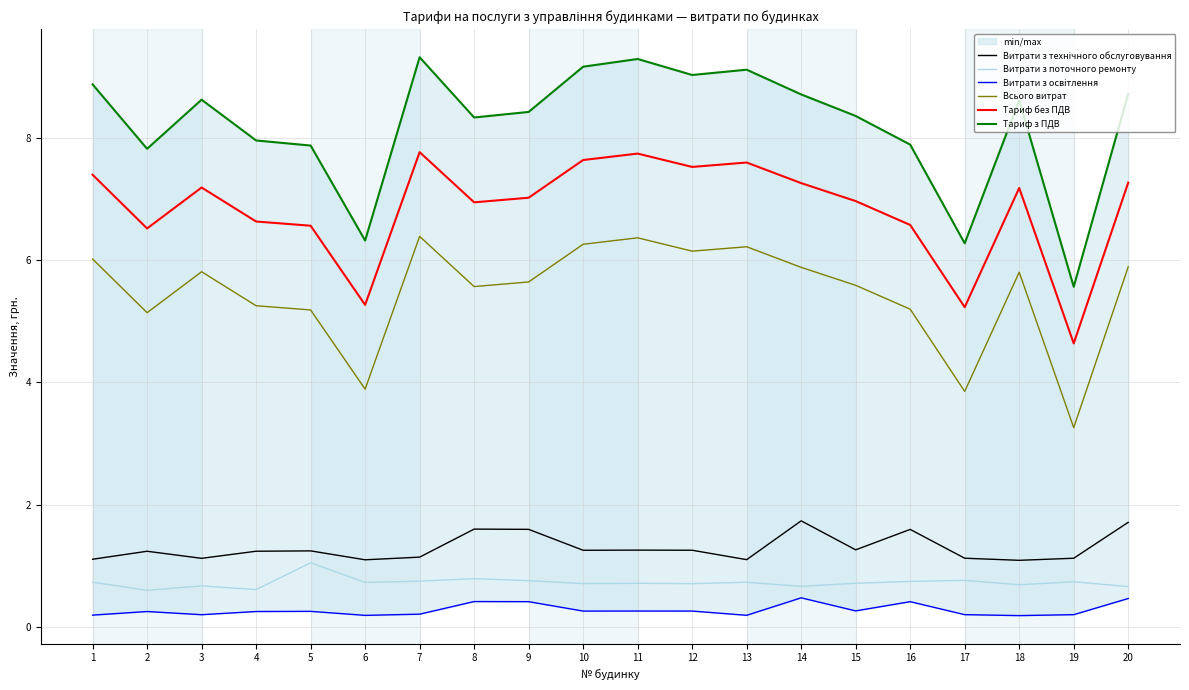

True or false: Витрати з технічного обслуговування and Витрати з освітлення cross at least once.

False